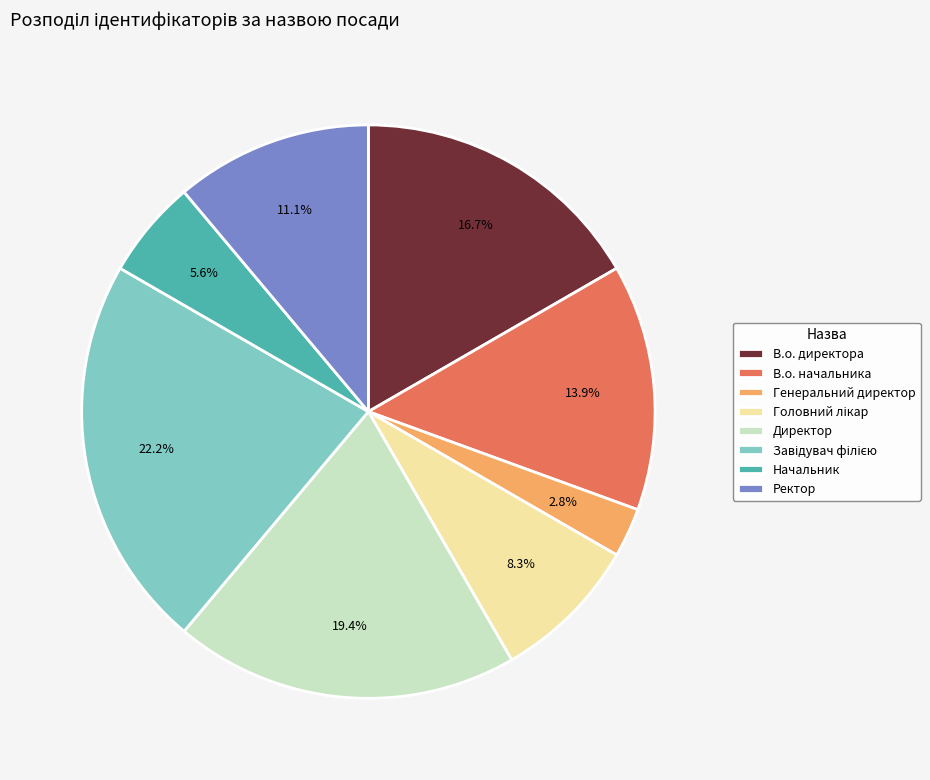

Is there any slice that represents more than half of the pie?

No